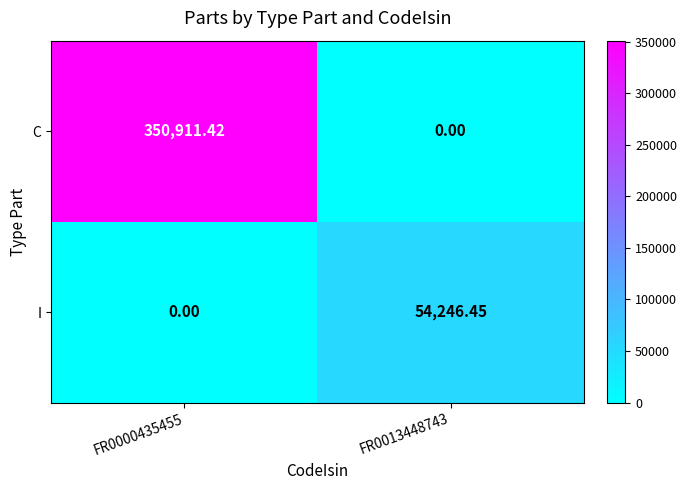

How many series are shown in this chart?

2